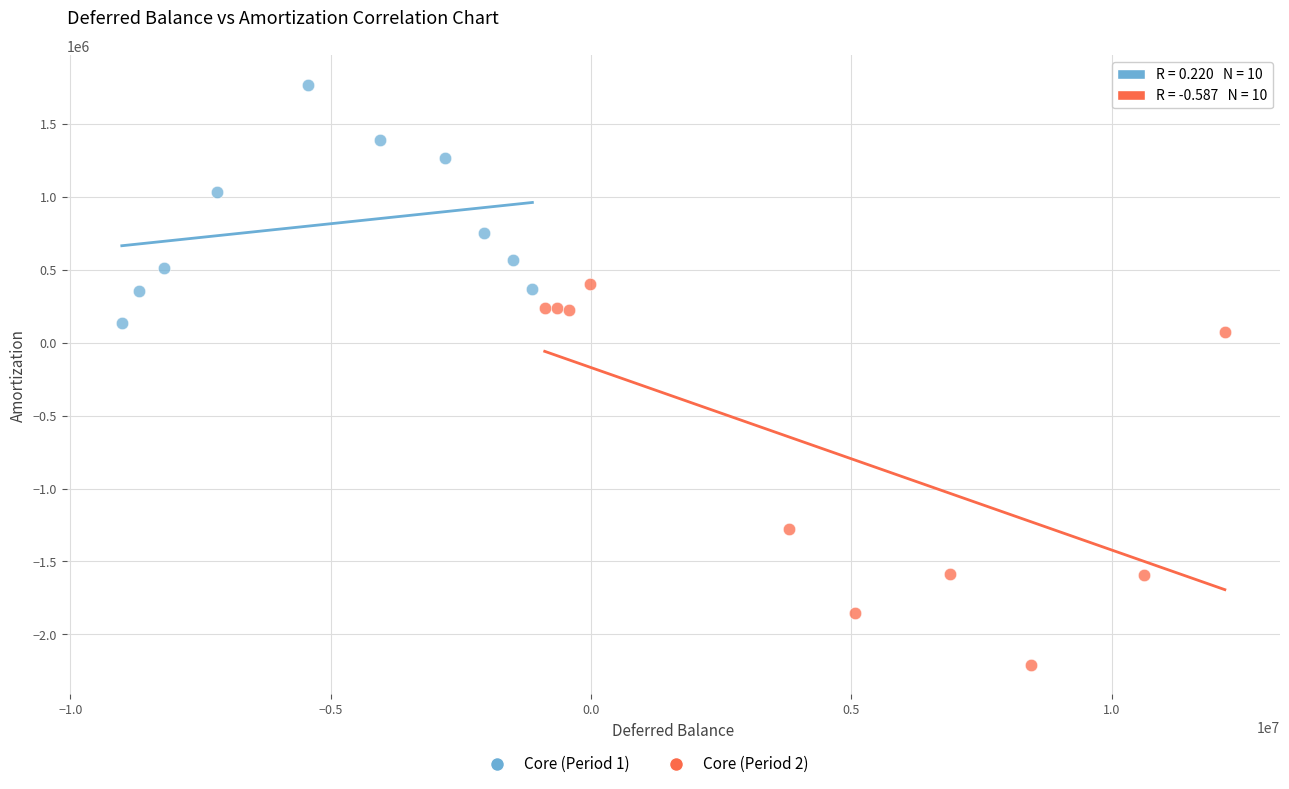

Which series has the widest spread of Y values?

Core (Period 2)